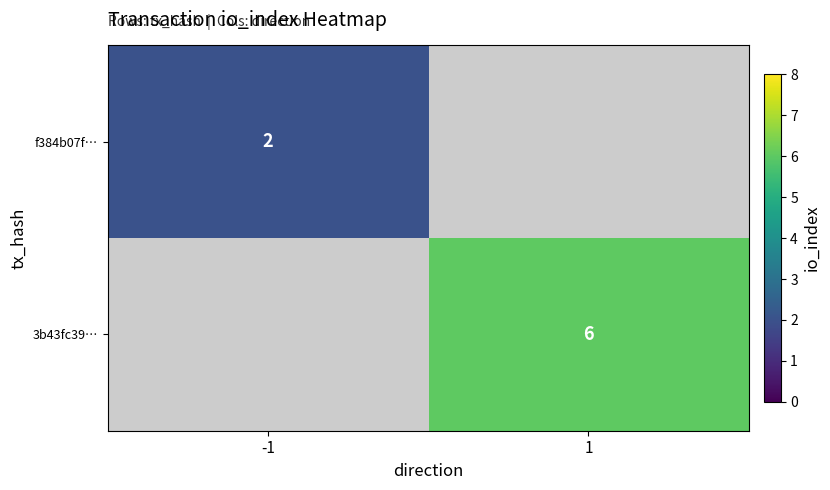

The f384b07f… series shows 2 at -1. True or false?

True